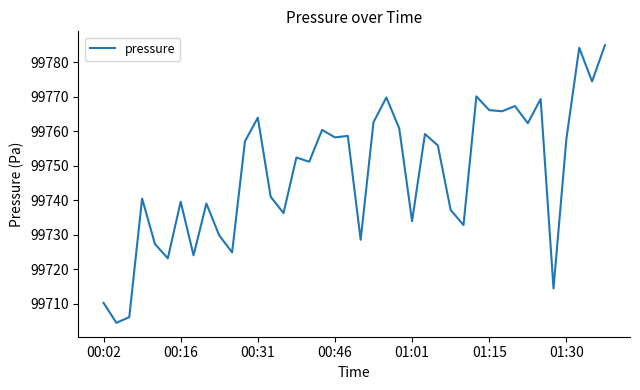

How many lines are shown in the chart?

1